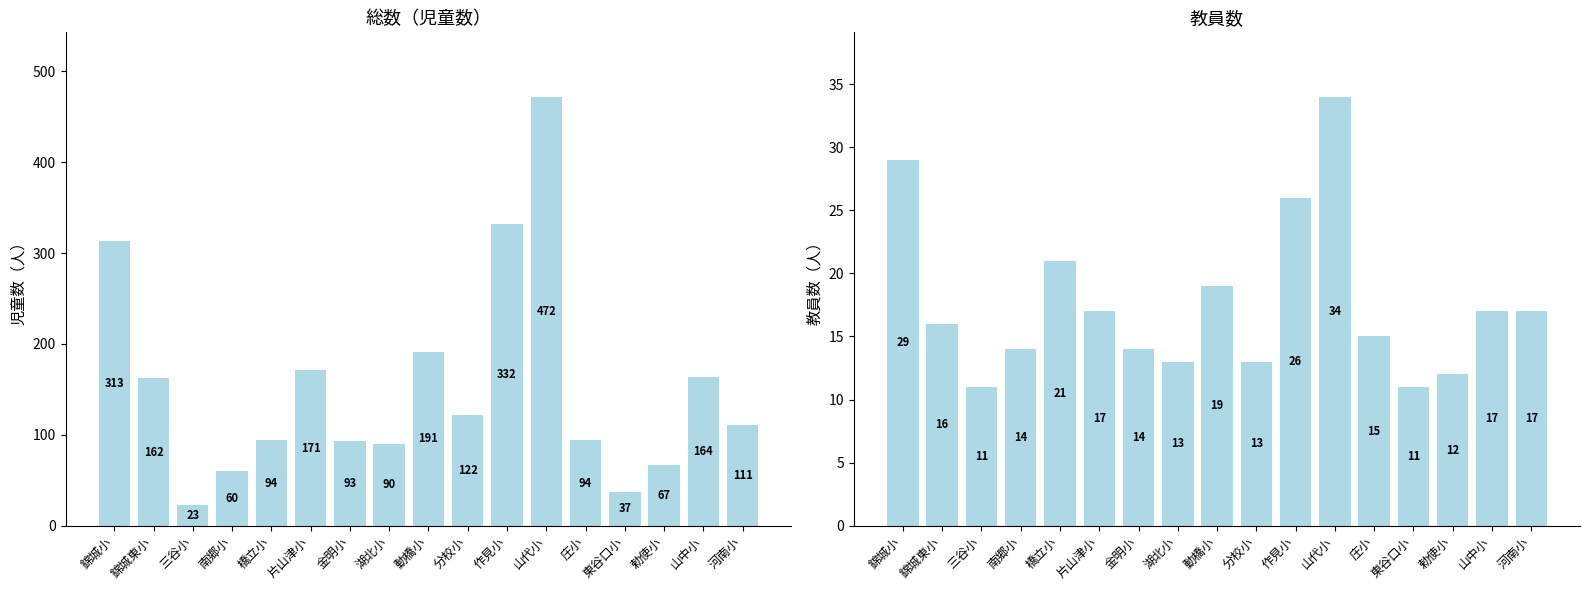

Reading right to left, transcribe all the data shown in this chart.

総数(児童数): 111	164	67	37	94	472	332	122	191	90	93	171	94	60	23	162	313
教員数: 17	17	12	11	15	34	26	13	19	13	14	17	21	14	11	16	29